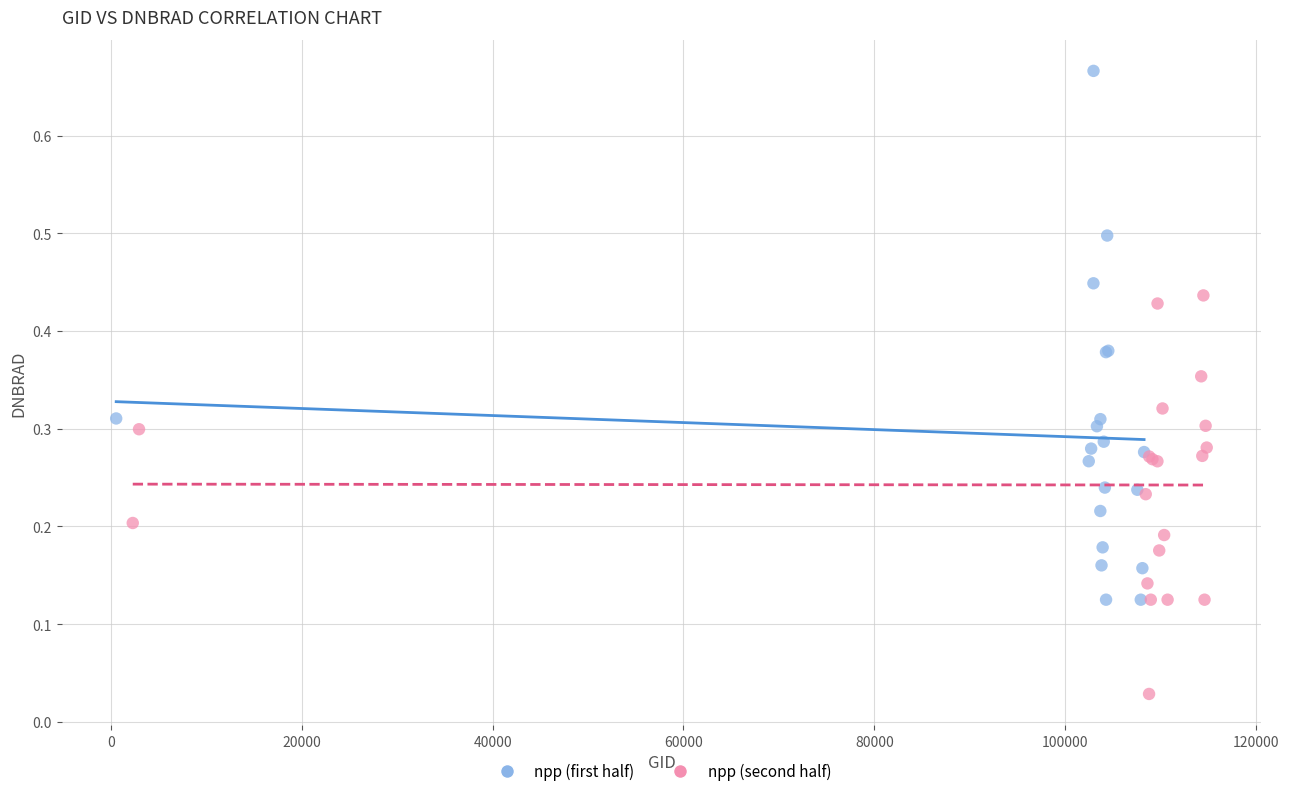

Which series has the largest Y range (max minus min)?

npp (first half)